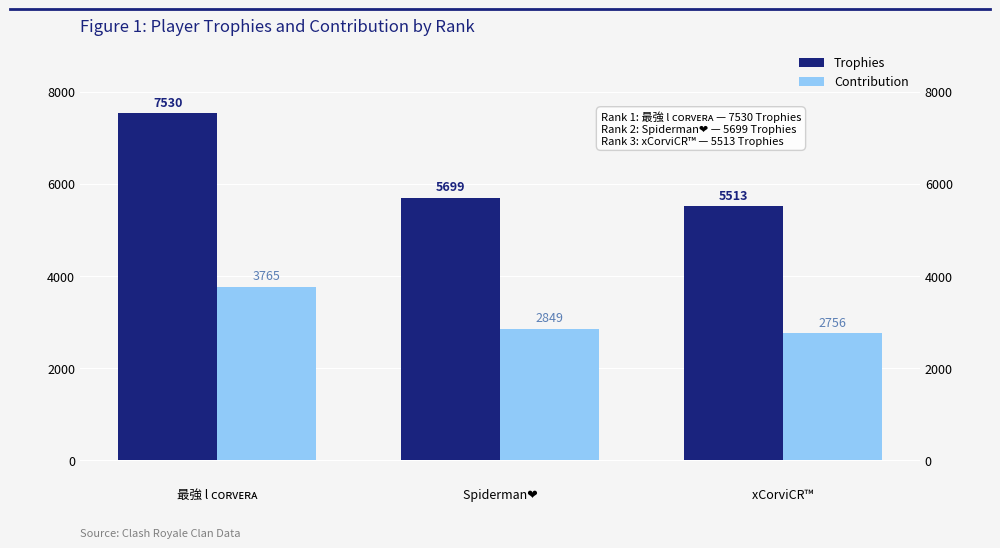

Reading left to right, transcribe all the data shown in this chart.

Trophies: 7530	5699	5513
Contribution: 3765	2849	2756